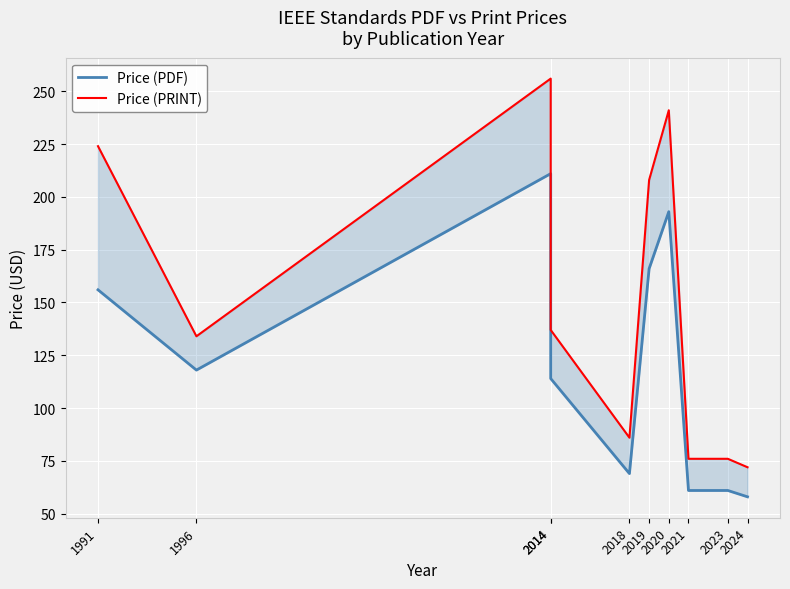

Read the Price (PRINT) value at 2024.

72